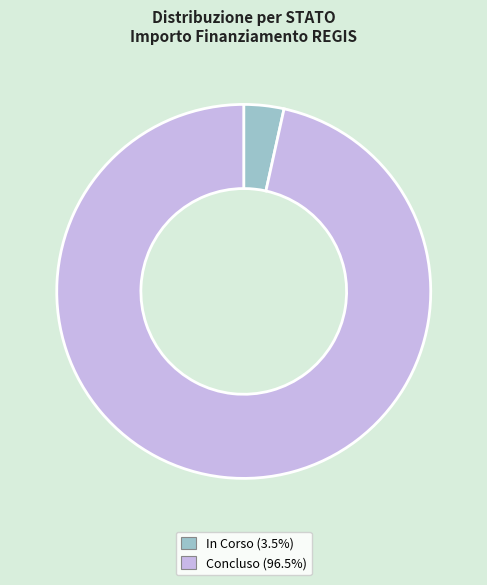

Which slice is the smallest?

In Corso